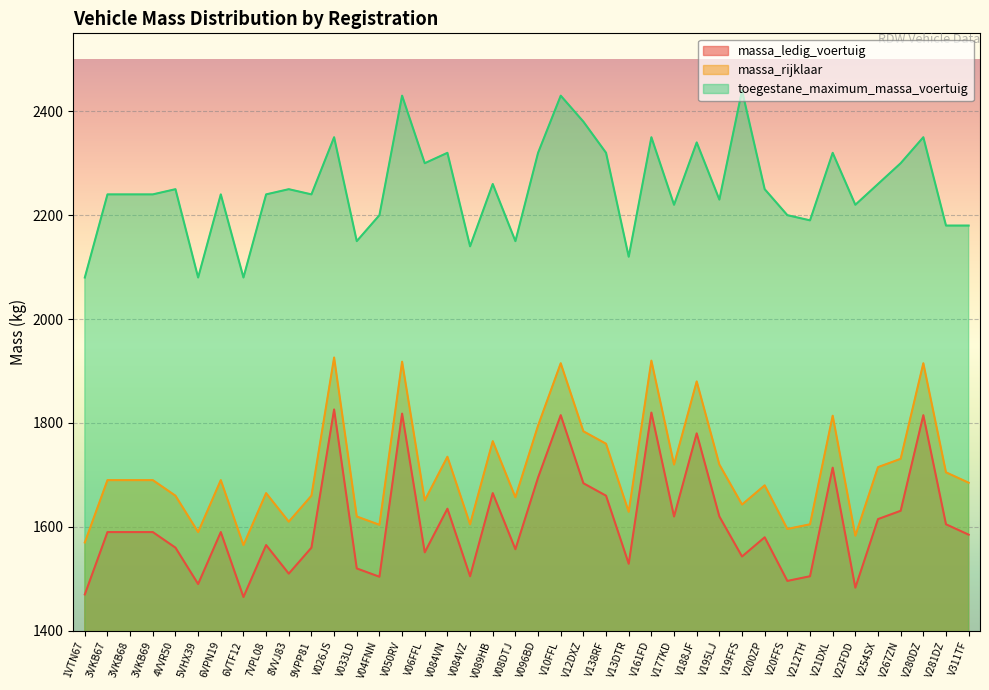

How many values in the massa_rijklaar series are below 1690?

19